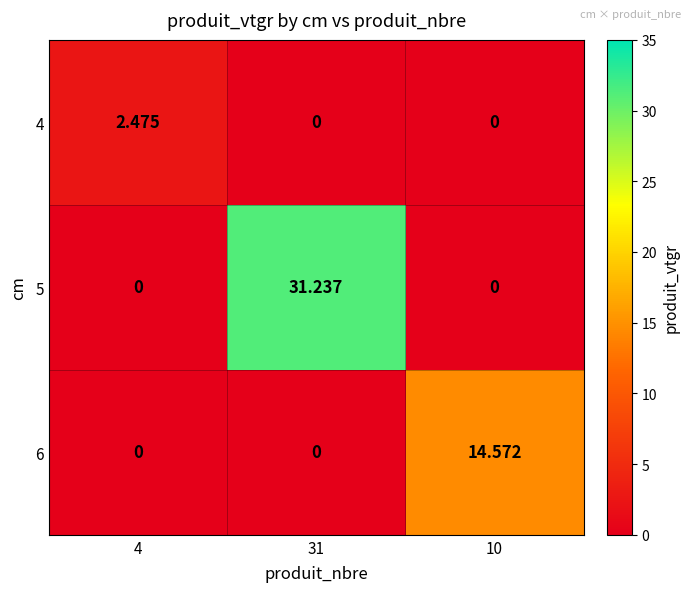

Which series has the largest total across all categories?

5